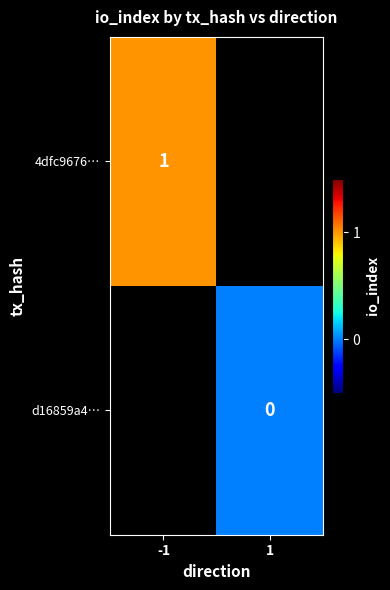

Between -1 and 1, which is larger?

1